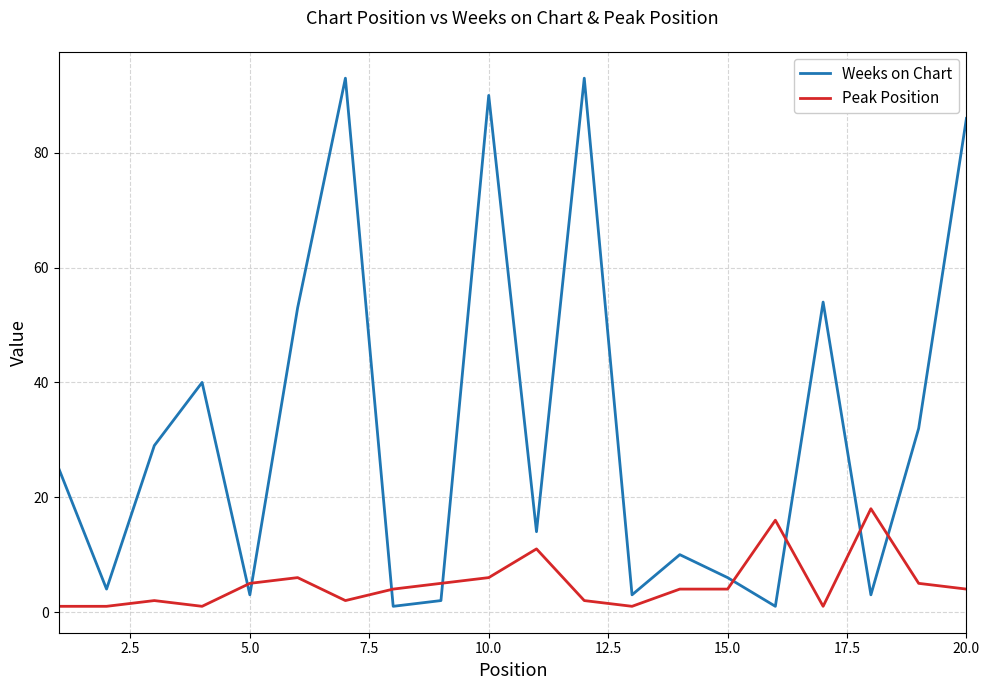

What is the difference between the maximum and minimum values in the Weeks on Chart series?

92